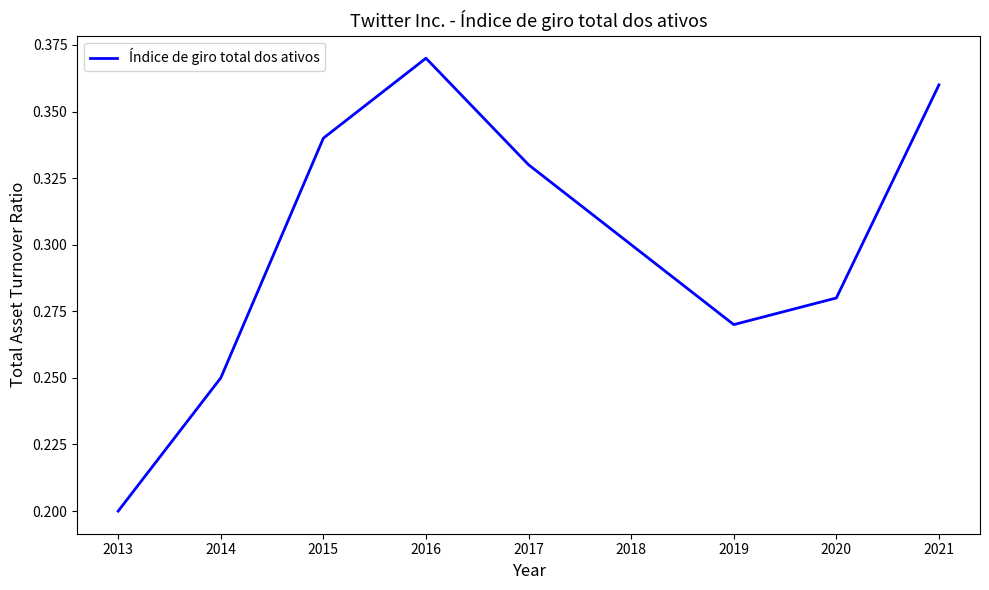

Rank the categories by value from highest to lowest.

2016, 2021, 2015, 2017, 2018, 2020, 2019, 2014, 2013